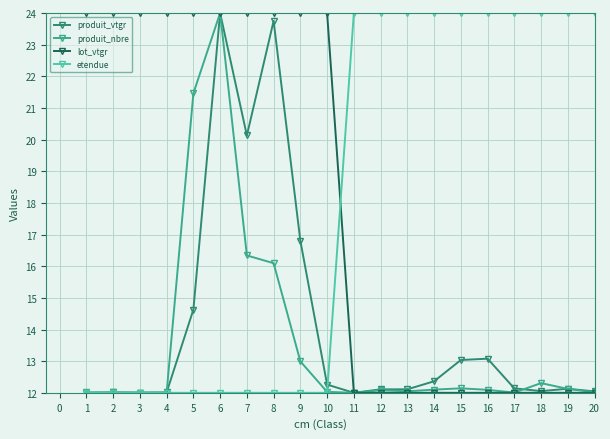

At which category is the sum across all series the highest?

6